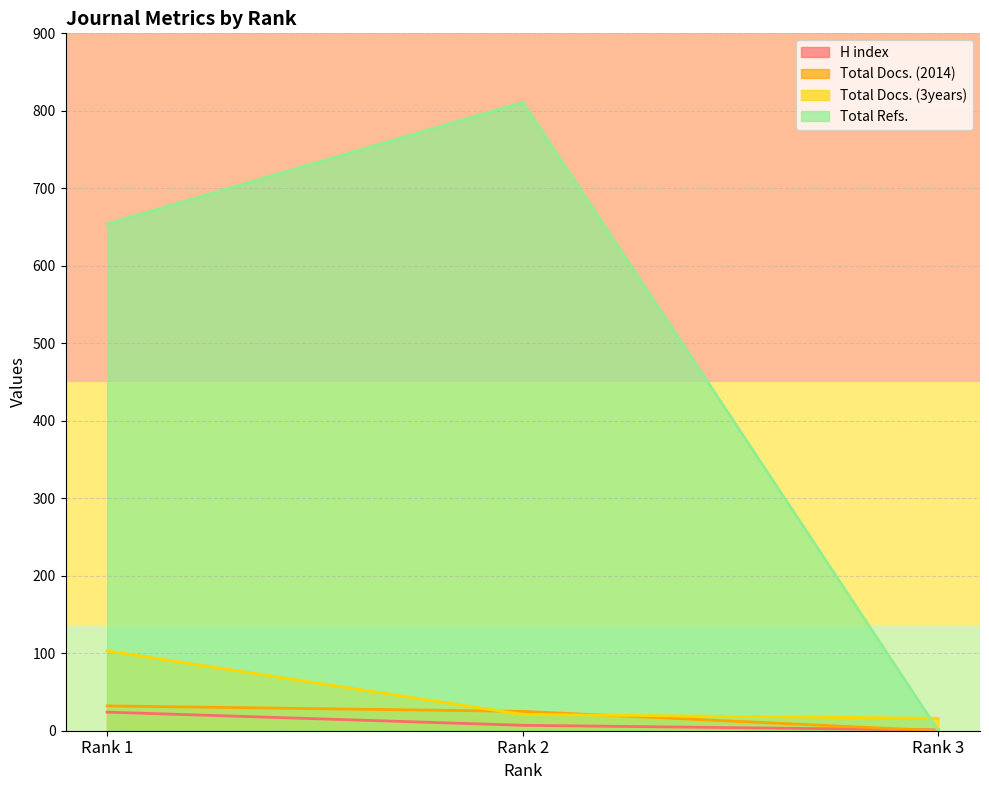

How many data points does each series have?

3